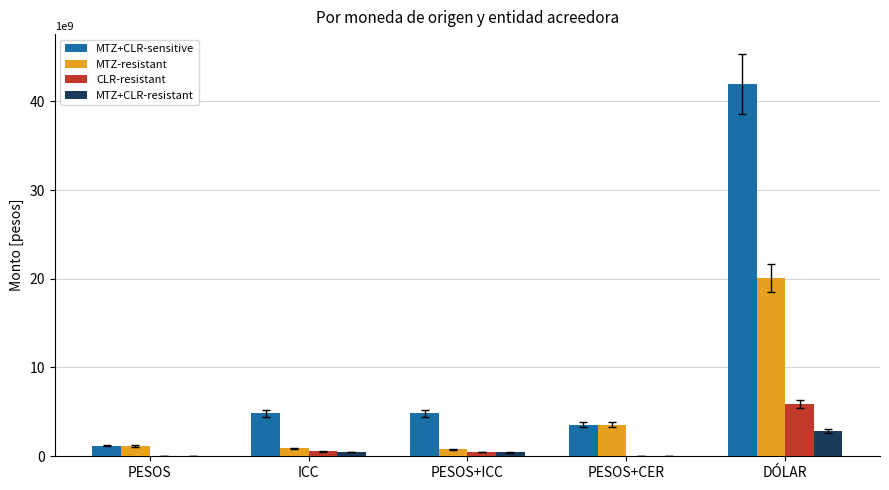

At which category is the sum across all series the highest?

DÓLAR